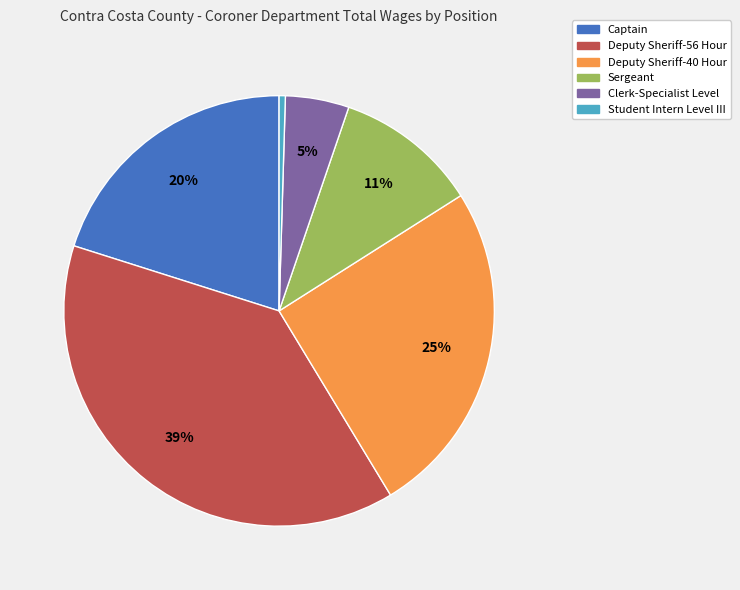

Combined, do Captain and Sergeant account for over 50%?

No